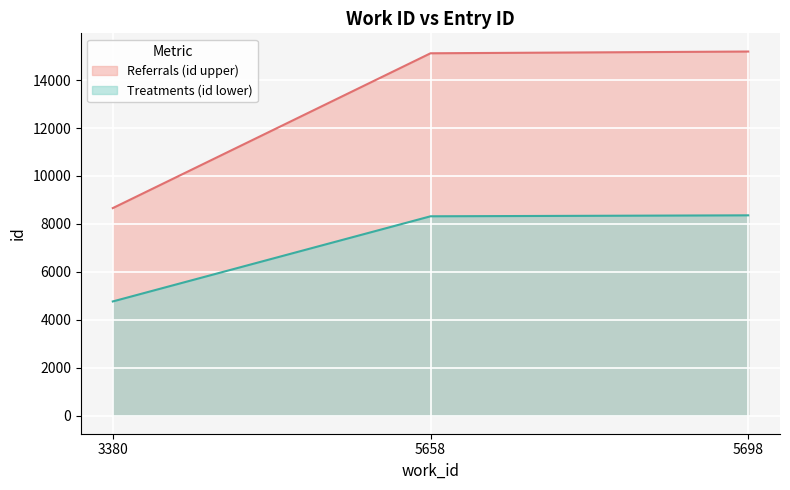

At which label is Referrals (id upper) closest to 11925?

5658